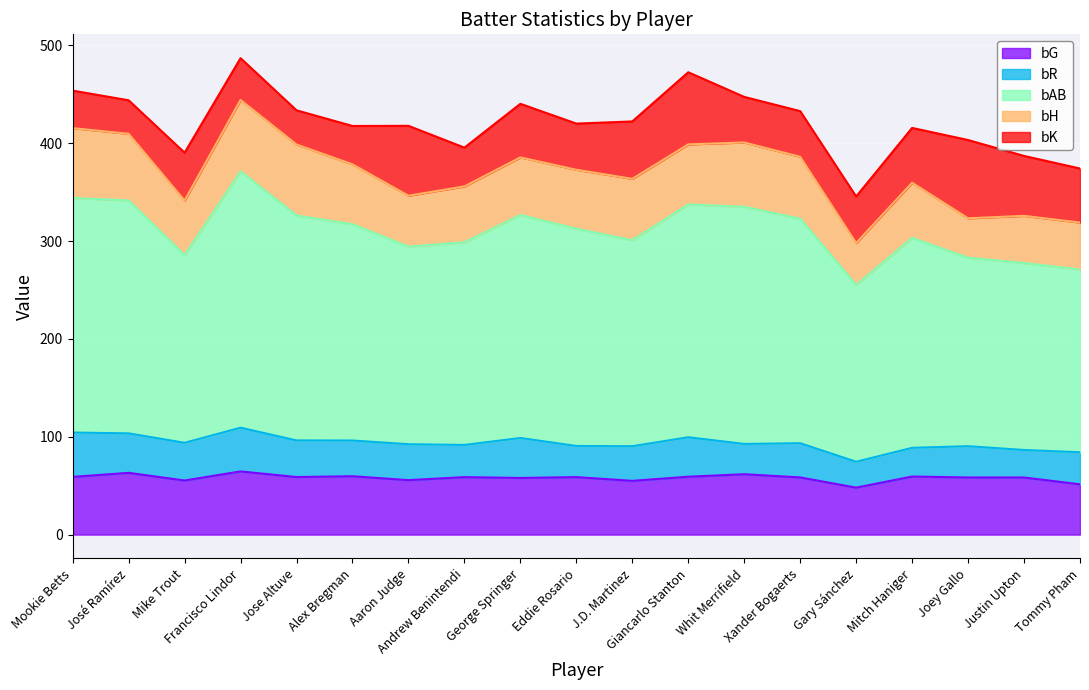

What are all the series names shown in the legend?

bG, bR, bAB, bH, bK